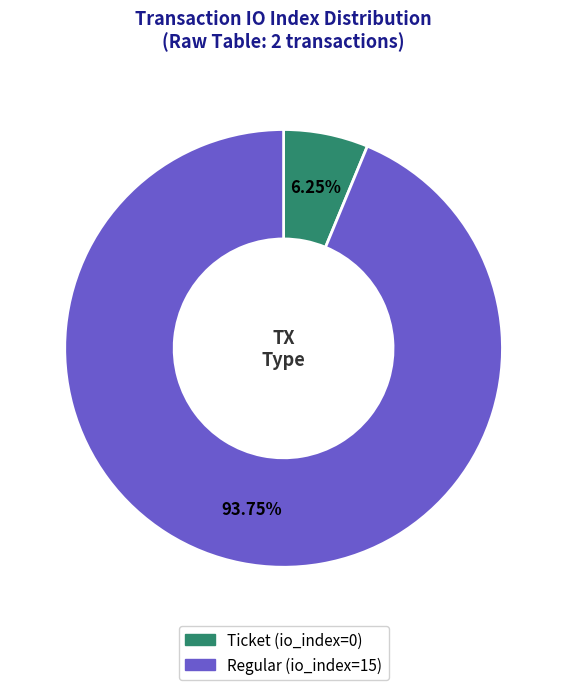

Which has a higher value, Ticket (io_index=0) or Regular (io_index=15)?

Regular (io_index=15)